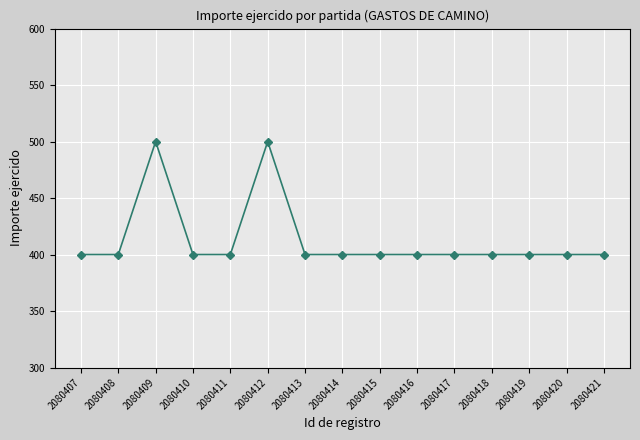

What is the value of the 14th point from the left?

400